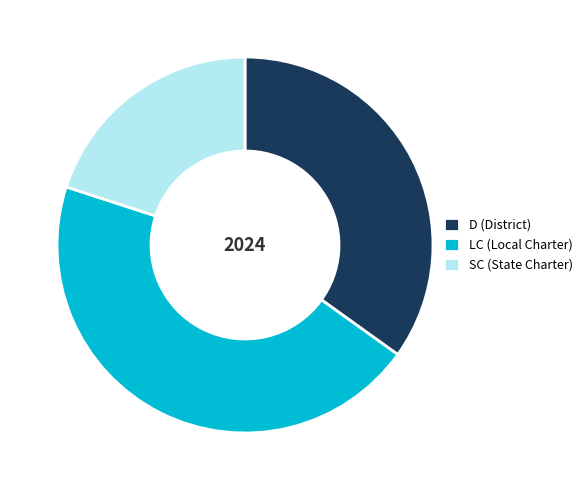

What is the ratio of the value at D (District) to the value at SC (State Charter)?

1.7